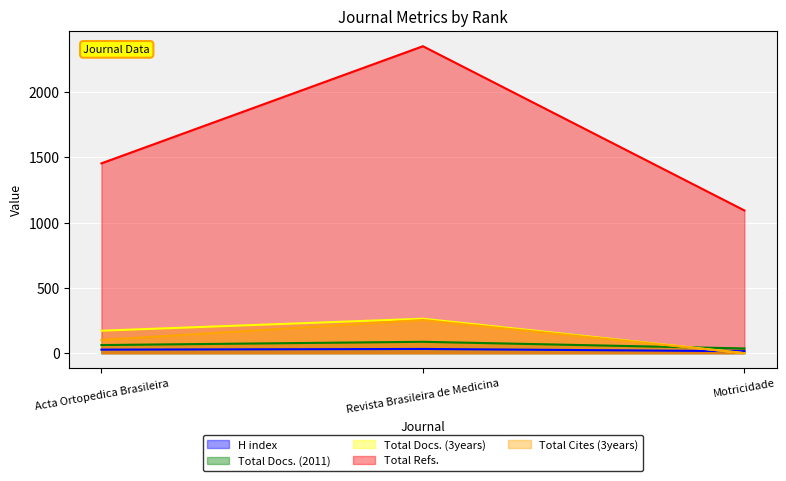

Is it true that Total Docs. (2011) equals 33 at Acta Ortopedica Brasileira?

False